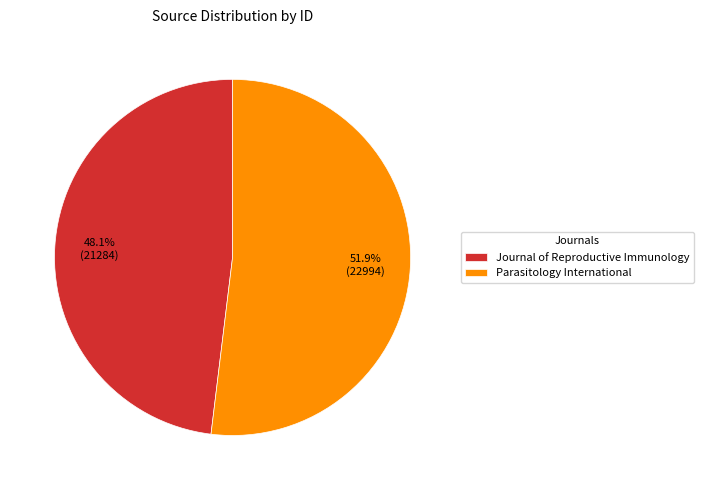

Combined, what portion of the pie is Journal of Reproductive Immunology and Parasitology International?

100.0%